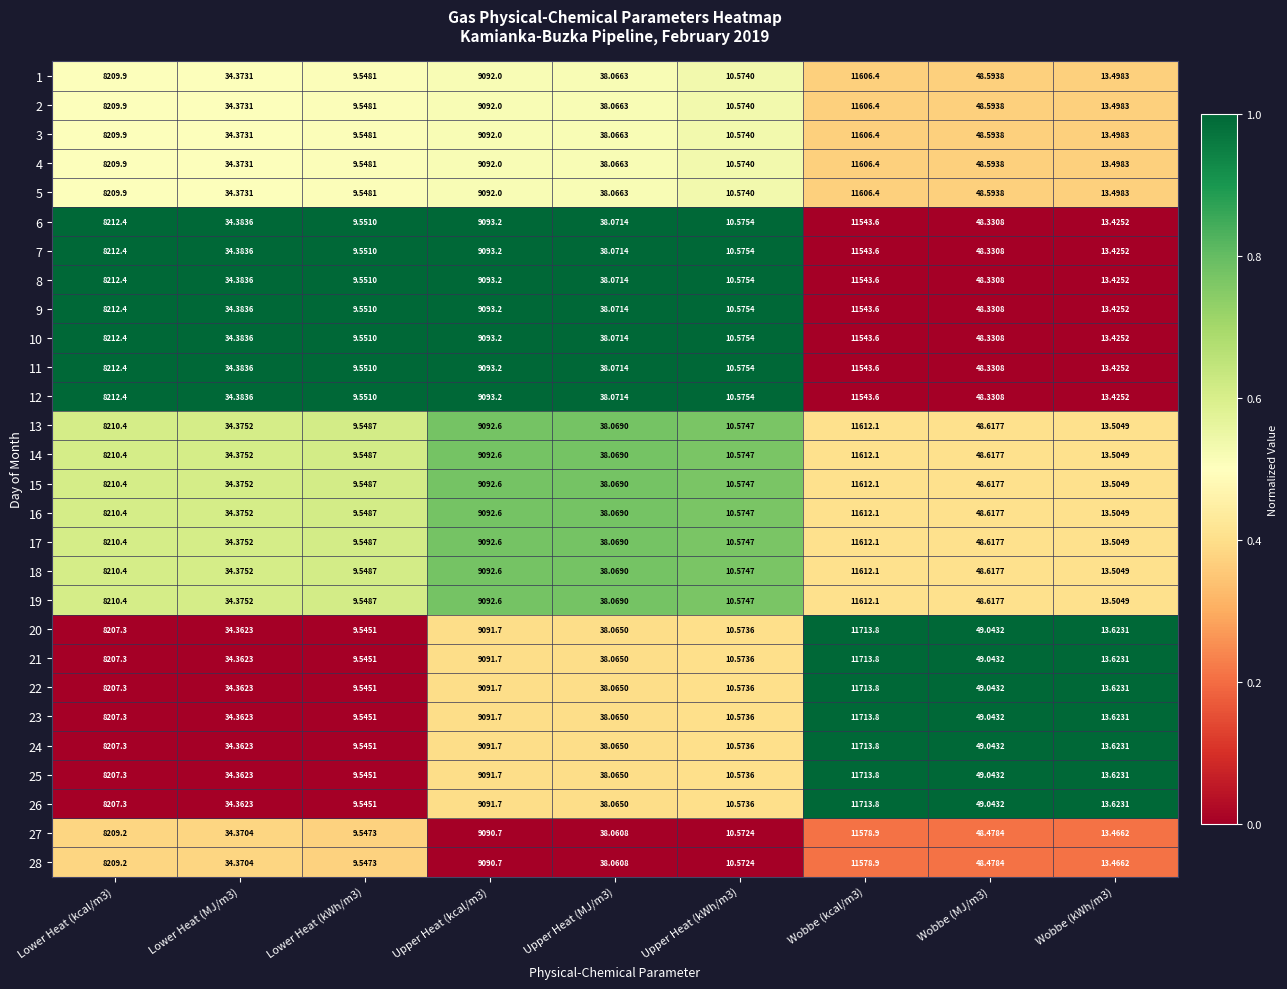

Is the value of 20 at Lower Heat (kcal/m3) greater than the value of 19 at Wobbe (kcal/m3)?

No